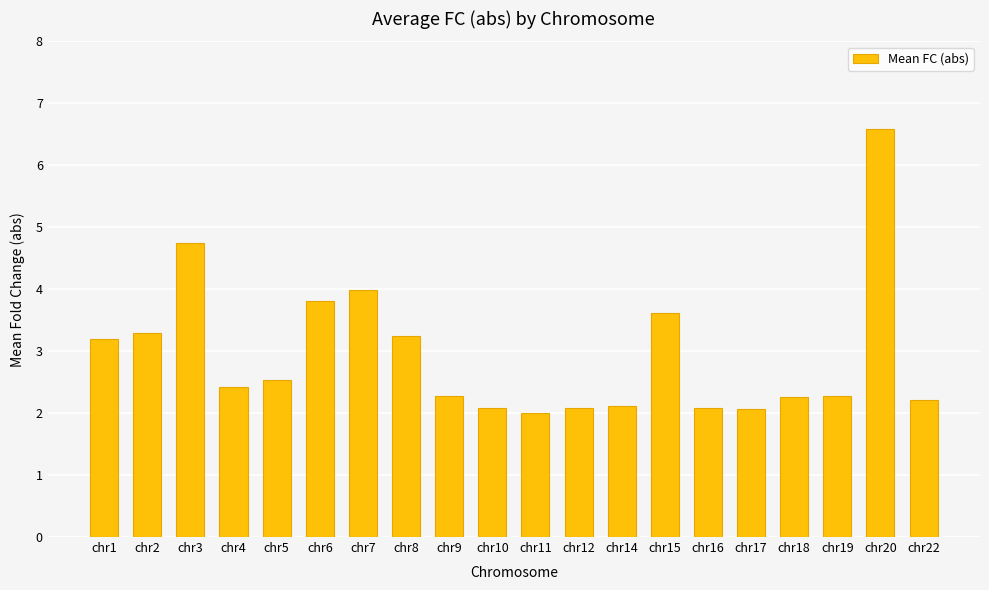

Is it true that the value at chr12 is 2.1?

True